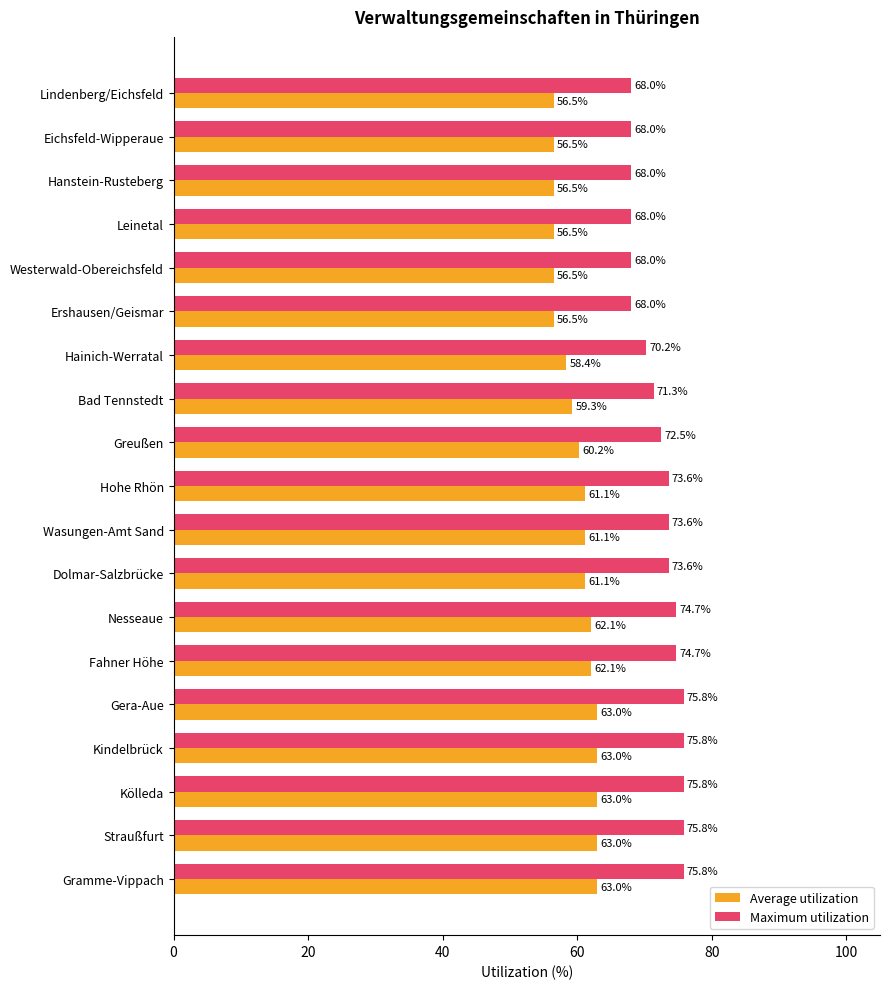

What is the approximate value of Average utilization at Gera-Aue?

63.0